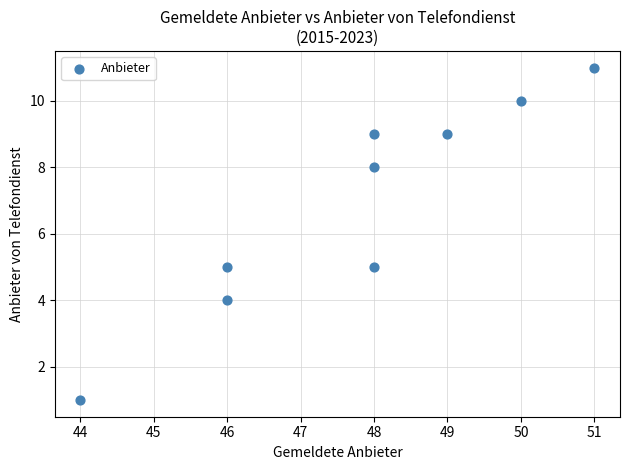

What is the average X value?

48